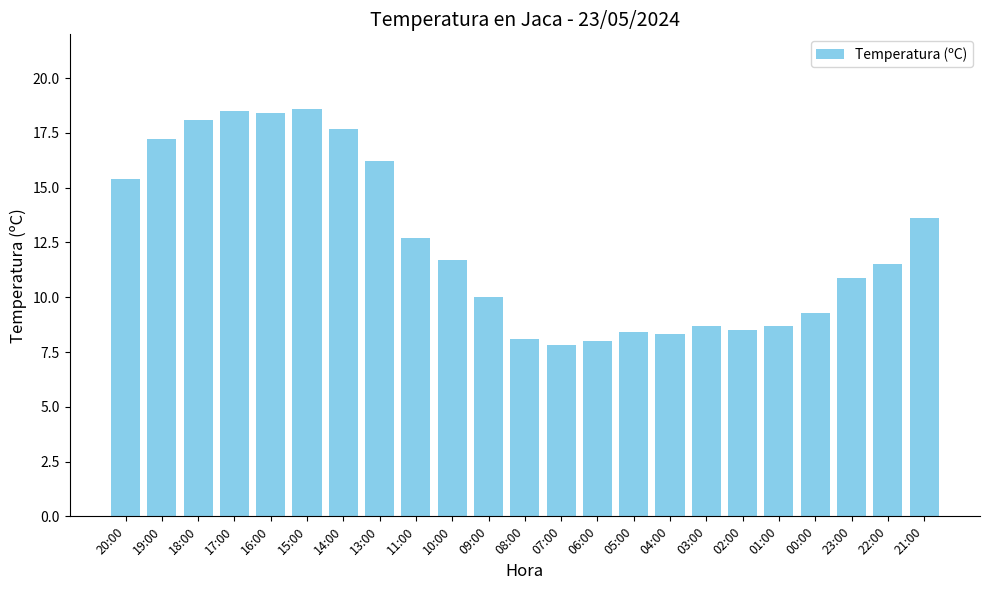

Reading right to left, what are all the values shown in this chart?

13.6	11.5	10.9	9.3	8.7	8.5	8.7	8.3	8.4	8.0	7.8	8.1	10.0	11.7	12.7	16.2	17.7	18.6	18.4	18.5	18.1	17.2	15.4